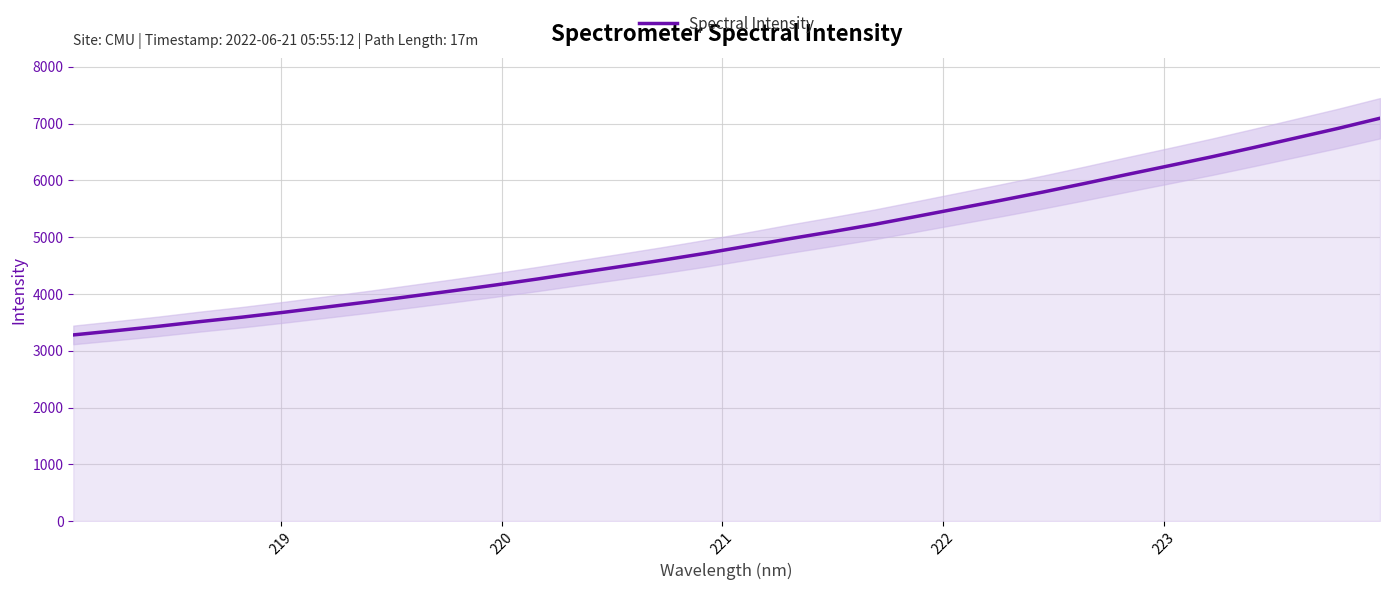

True or false: the data has more than 0 interior local peaks.

False